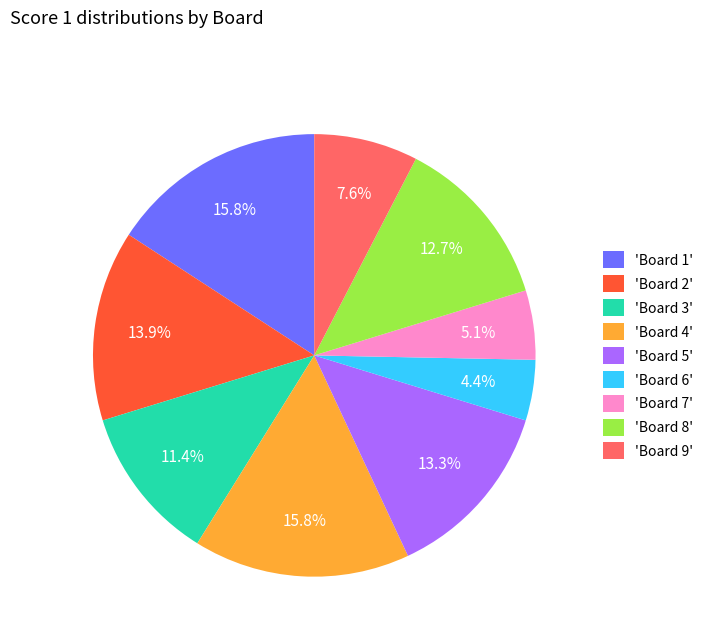

Approximately how many times larger is the value at 'Board 5' compared to 'Board 2'?

1.0